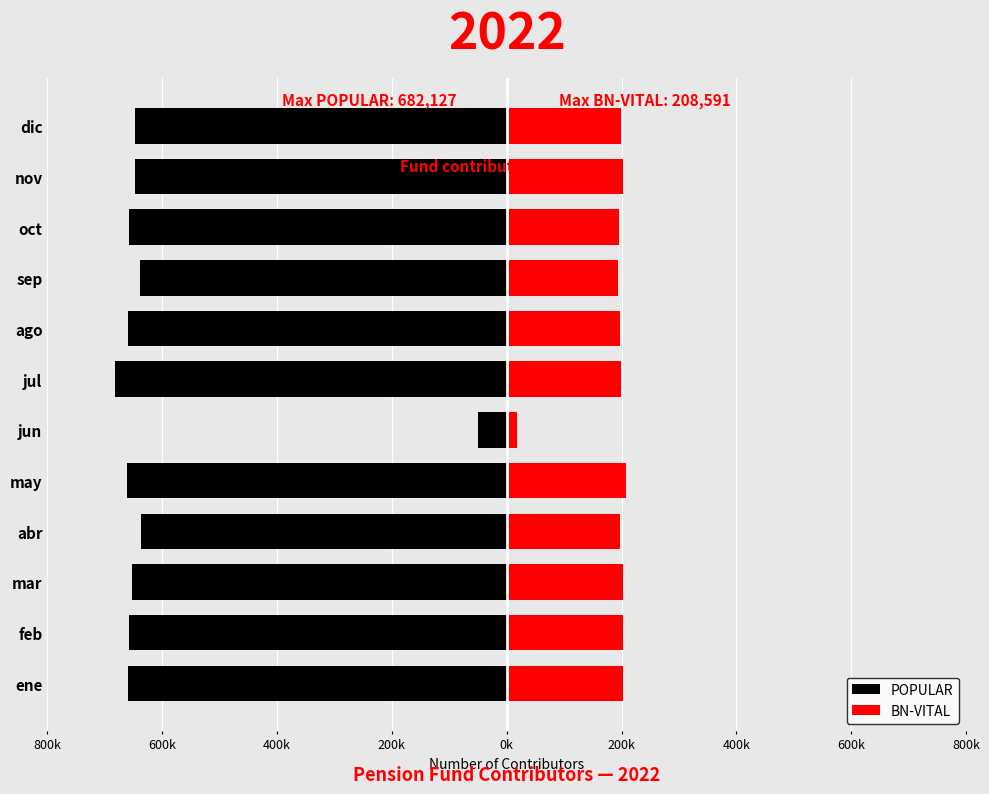

What value does the BN-VITAL series have at jun, to the nearest 10?

18280